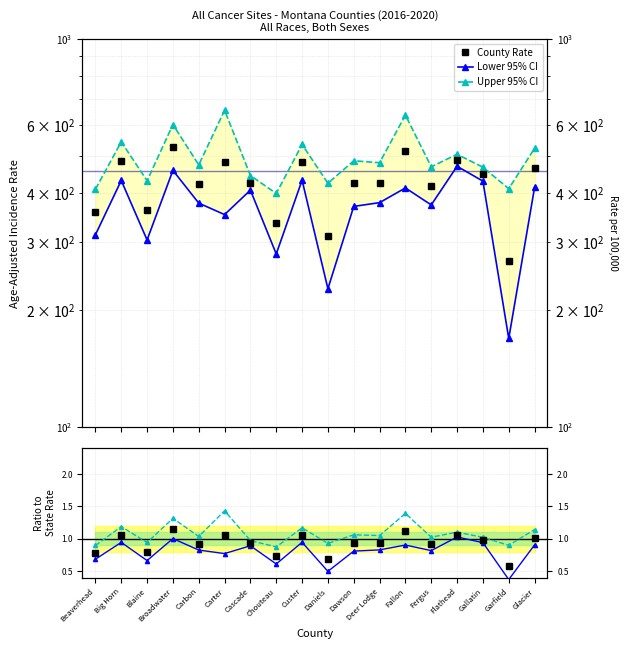

Which series has the largest range (max minus min)?

Lower 95% CI